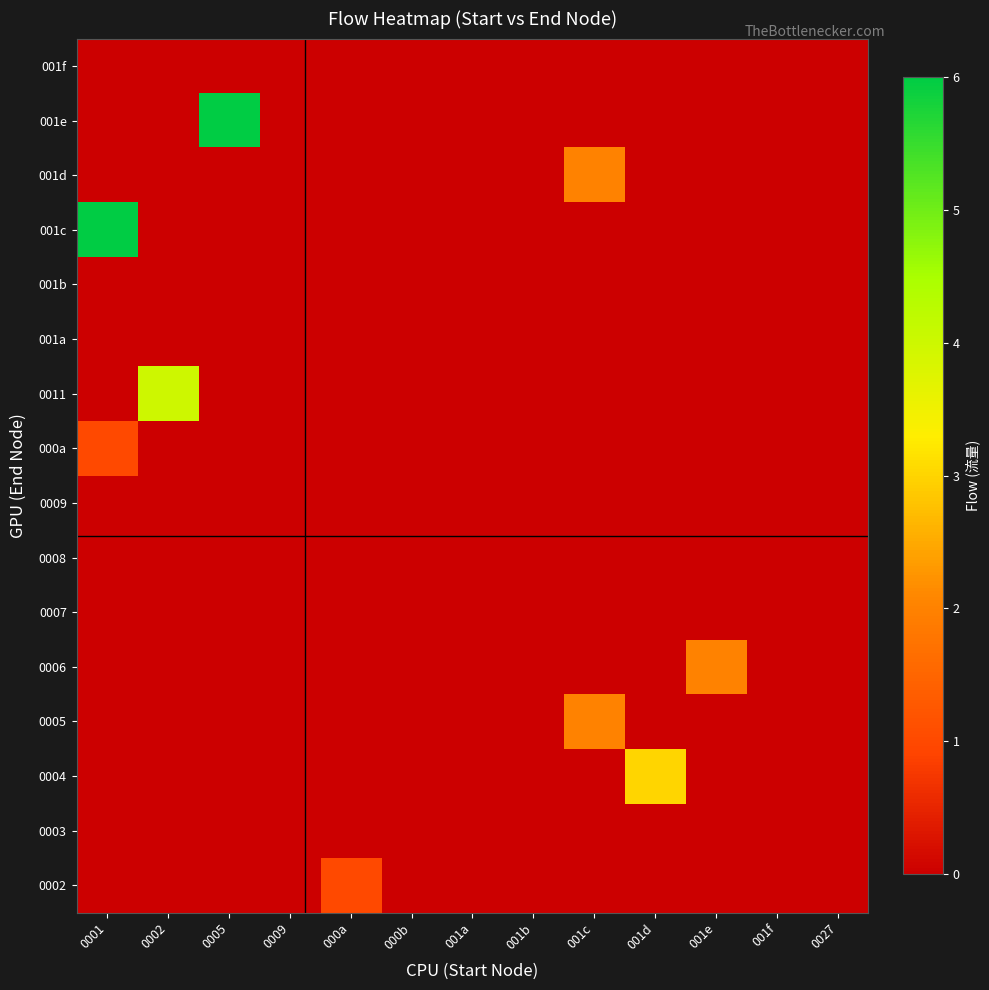

How many categories are shown in the chart?

13